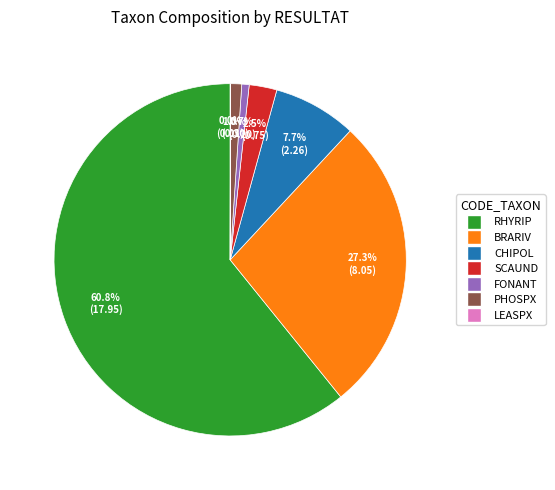

Does any single category account for the majority?

Yes